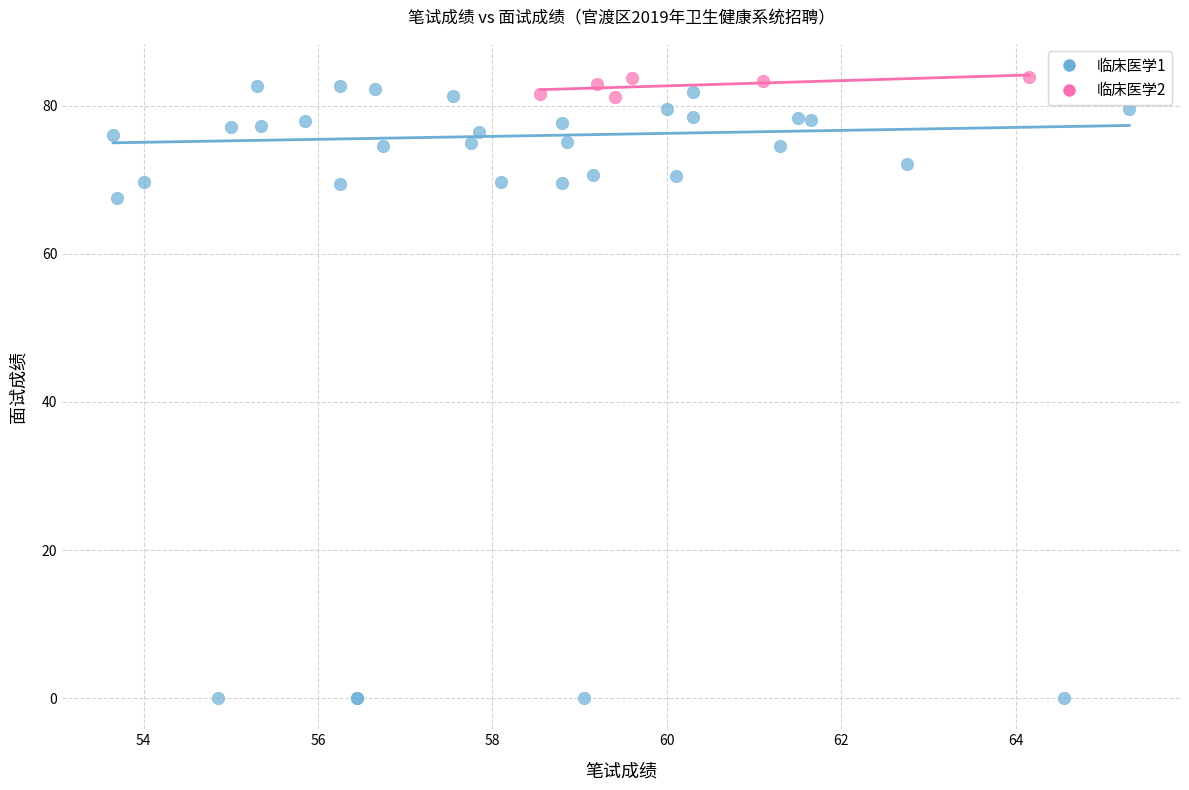

Which series has the widest spread of Y values?

临床医学1